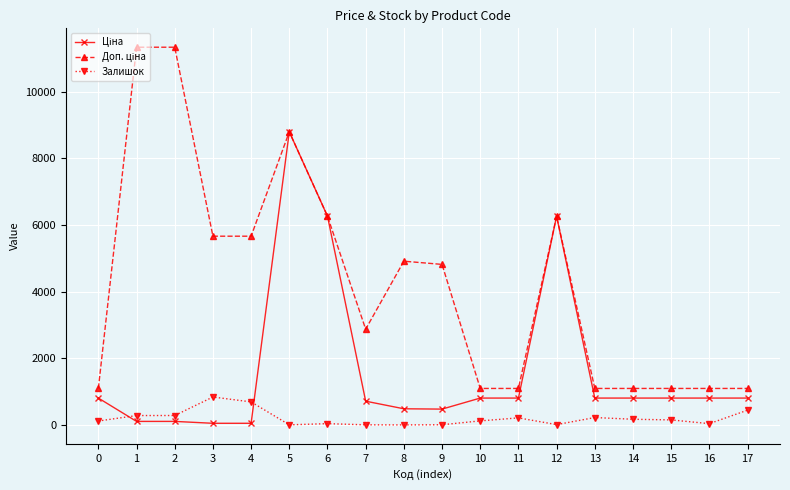

What is the difference between the maximum and second lowest values in the Залишок series?

834.0